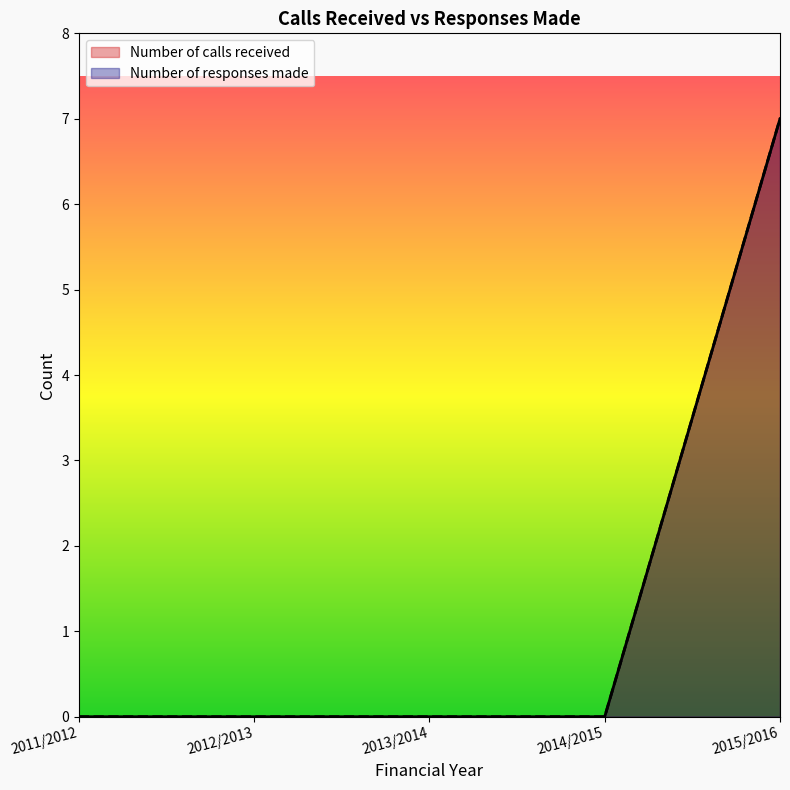

What is the label of the 1st point from the left?

2011/2012